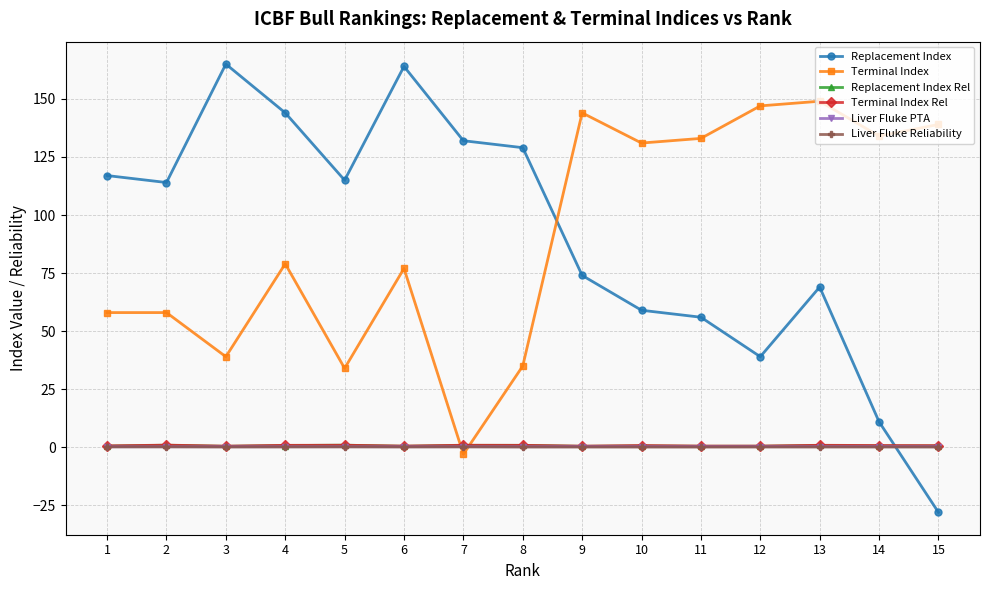

Where is the first local minimum for Terminal Index?

3